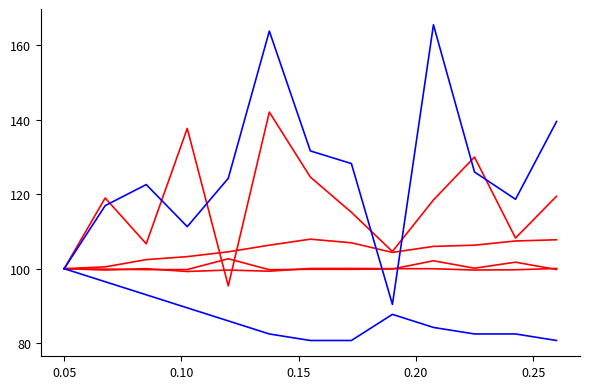

How many lines are shown in the chart?

6